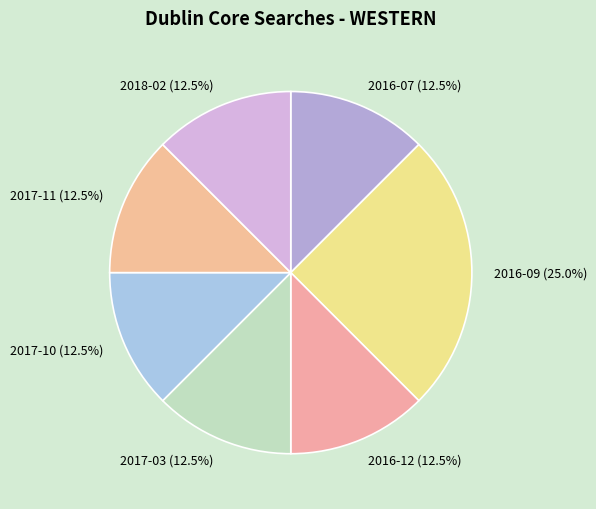

Is 2017-10 the majority of the pie?

No